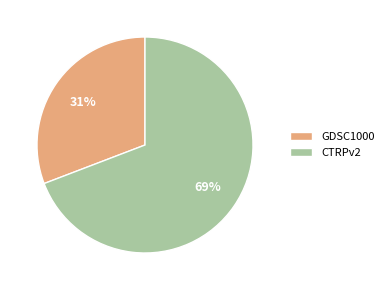

The GDSC1000 slice represents 24% of the pie. True or false?

False